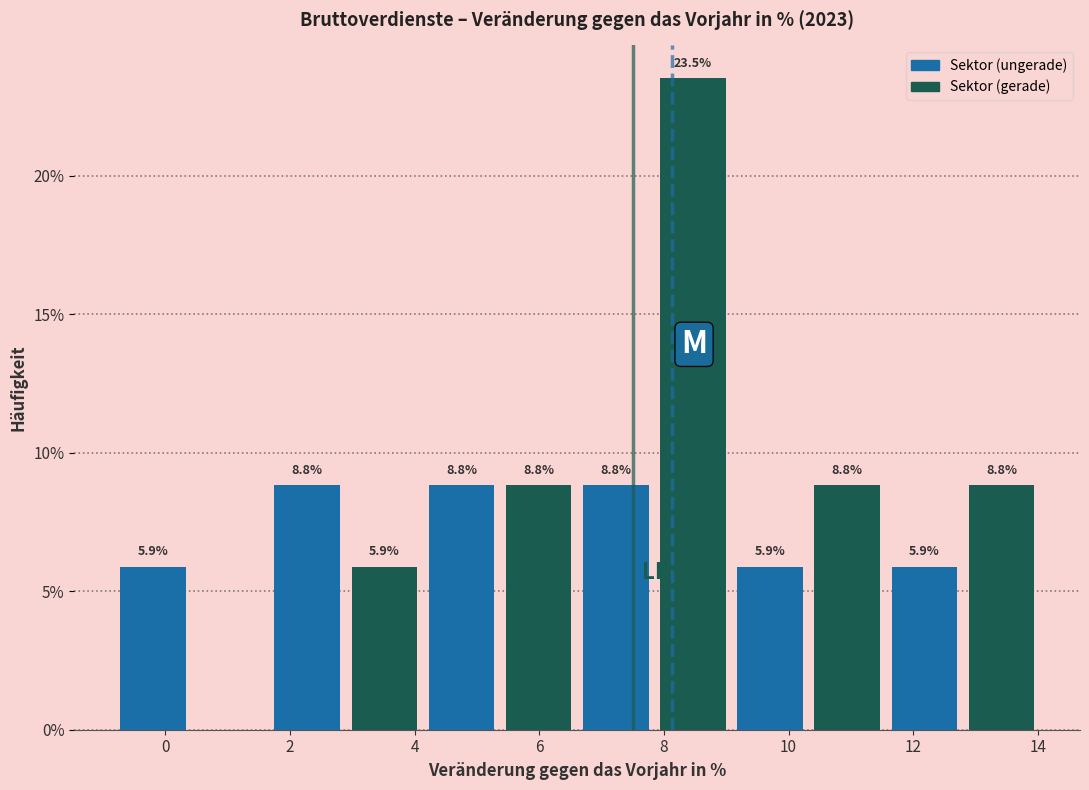

Which range on the x-axis has the tallest bar?

7.8 to 9.0